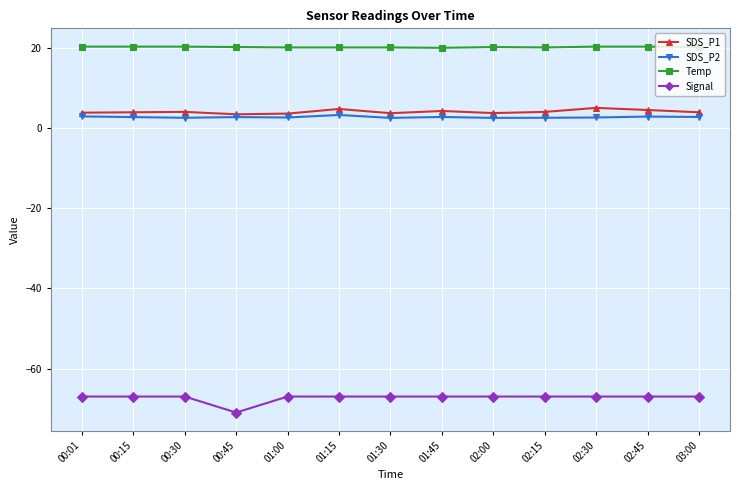

Does the chart have visible grid lines?

Yes